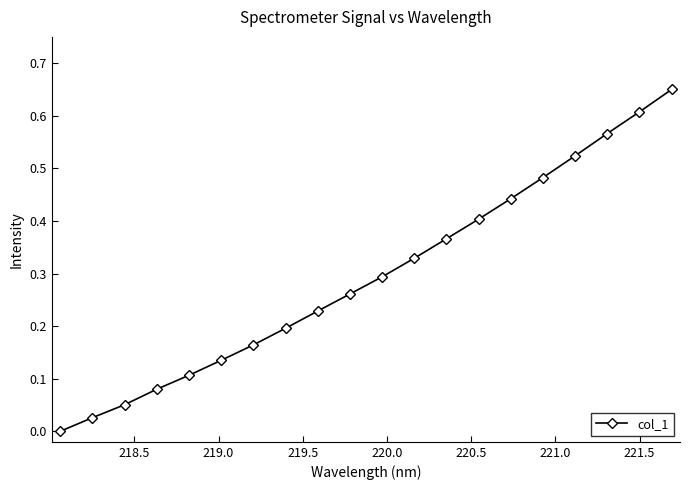

What is the sum of all values?

5.9